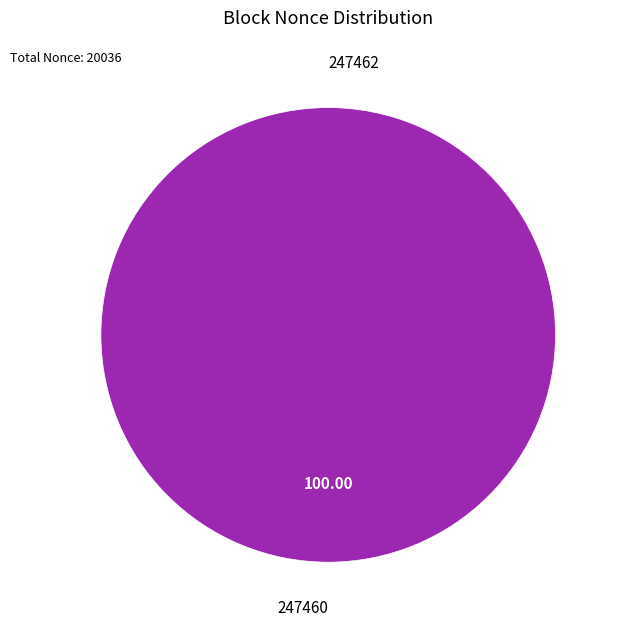

Is the sum of 247460 and 247462 greater than half?

Yes